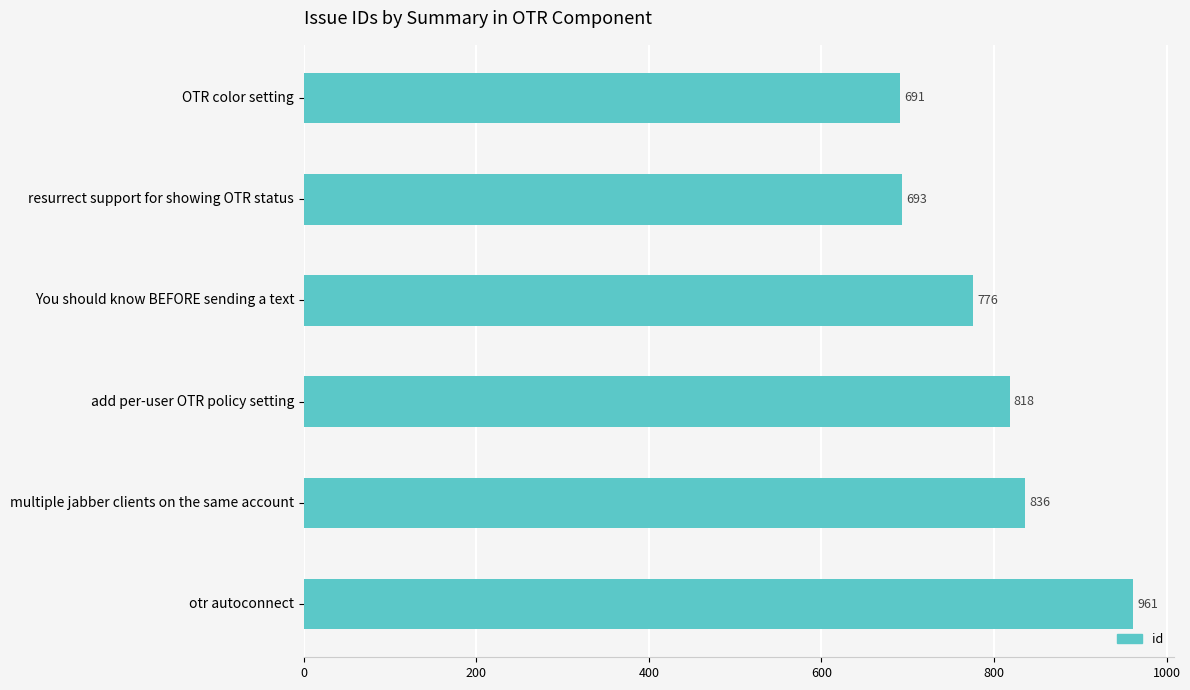

What is the difference between the second highest and minimum values?

145